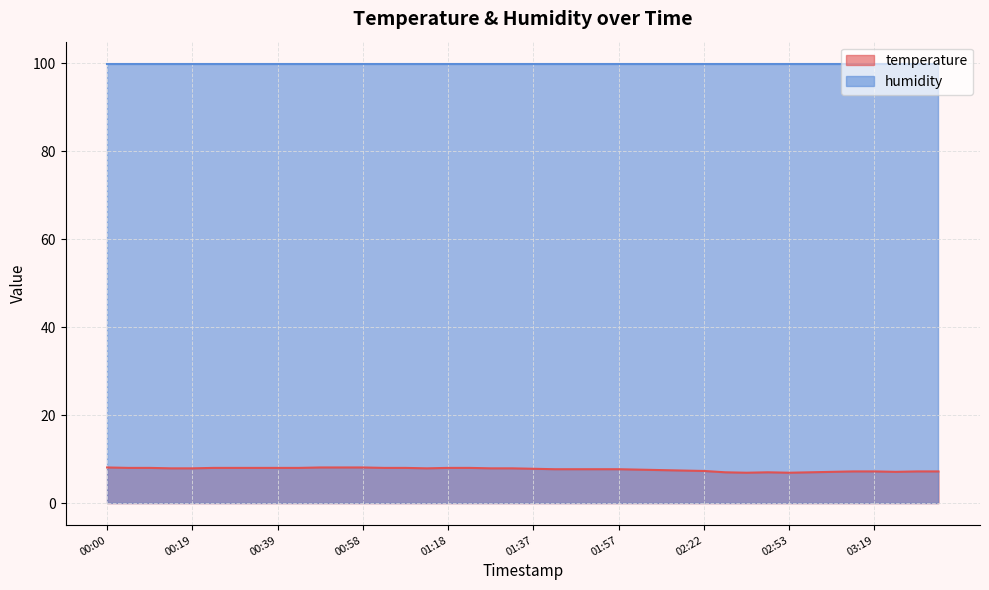

Rank the categories by value from highest to lowest.

00:00, 00:48, 00:53, 00:58, 00:05, 00:10, 00:24, 00:29, 00:34, 00:39, 00:44, 01:03, 01:08, 01:18, 01:23, 00:14, 00:19, 01:13, 01:27, 01:32, 01:37, 01:42, 01:47, 01:52, 01:57, 02:02, 02:07, 02:12, 02:22, 03:14, 03:19, 03:29, 03:34, 03:09, 03:24, 02:37, 02:48, 02:58, 02:43, 02:53